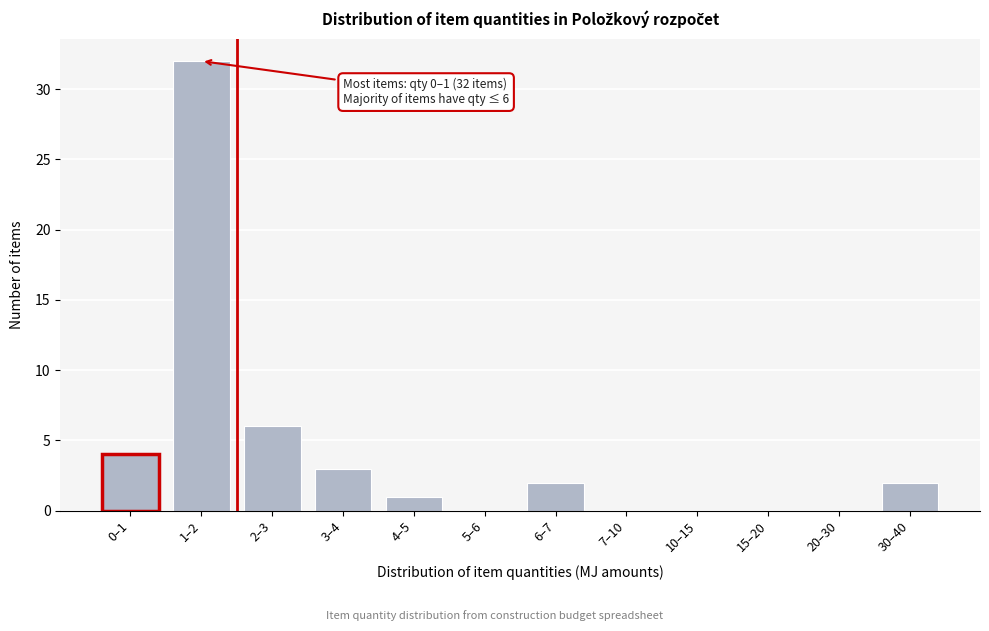

Reading left to right, extract all data points from this chart.

0–1=4	1–2=32	2–3=6	3–4=3	4–5=1	5–6=0	6–7=2	7–10=0	10–15=0	15–20=0	20–30=0	30–40=2